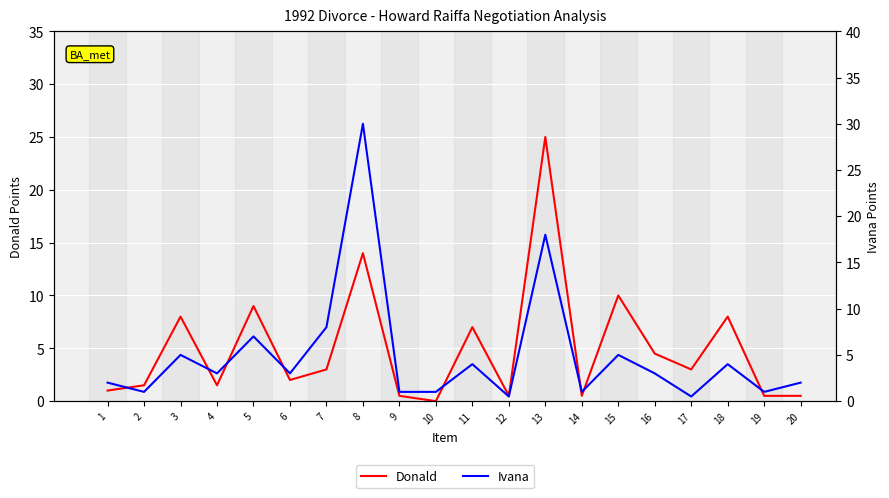

Which series has the largest total across all categories?

Donald